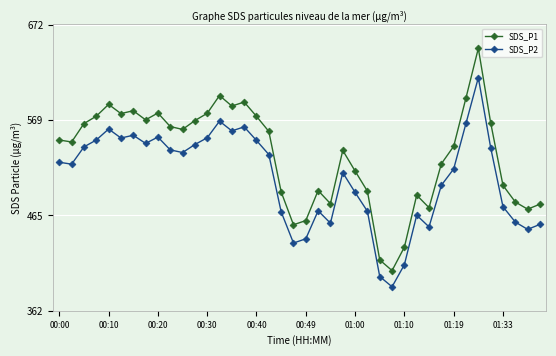

What is the value of the SDS_P2 point at the 9th from the left?

550.2